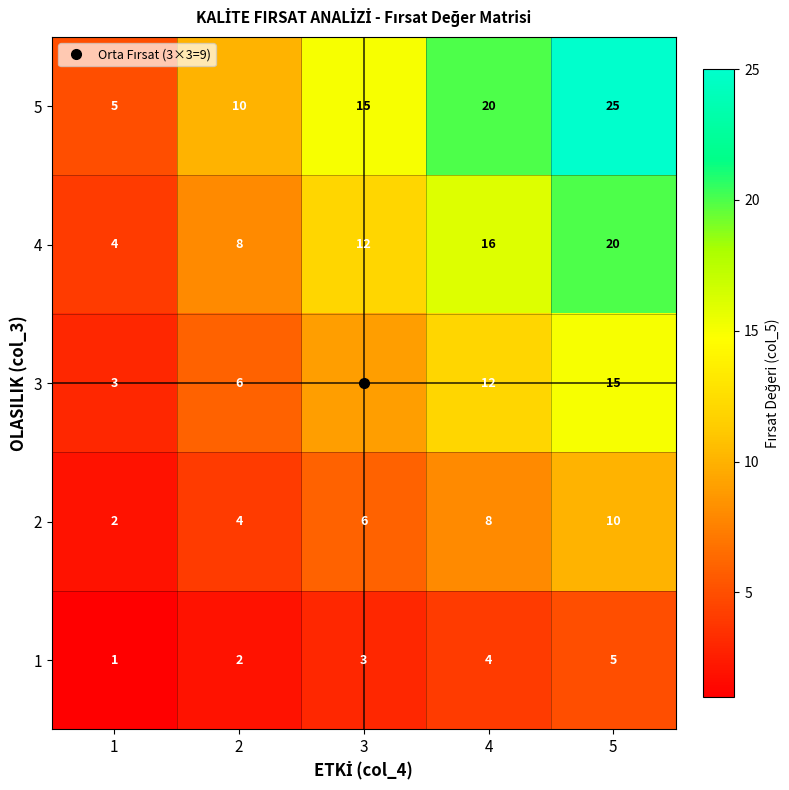

Where is 2 nearest to the value 6?

3